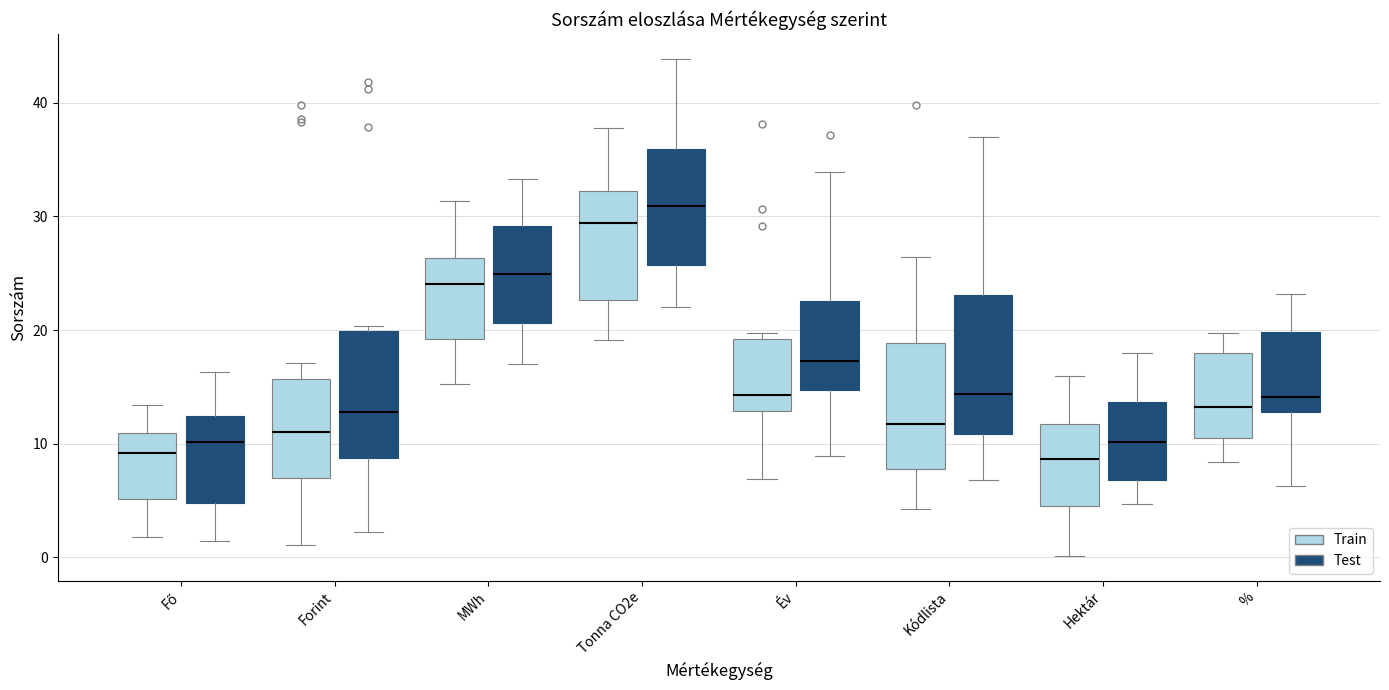

Which box is the tallest, from its lower edge to its upper edge?

Kódlista (Test)